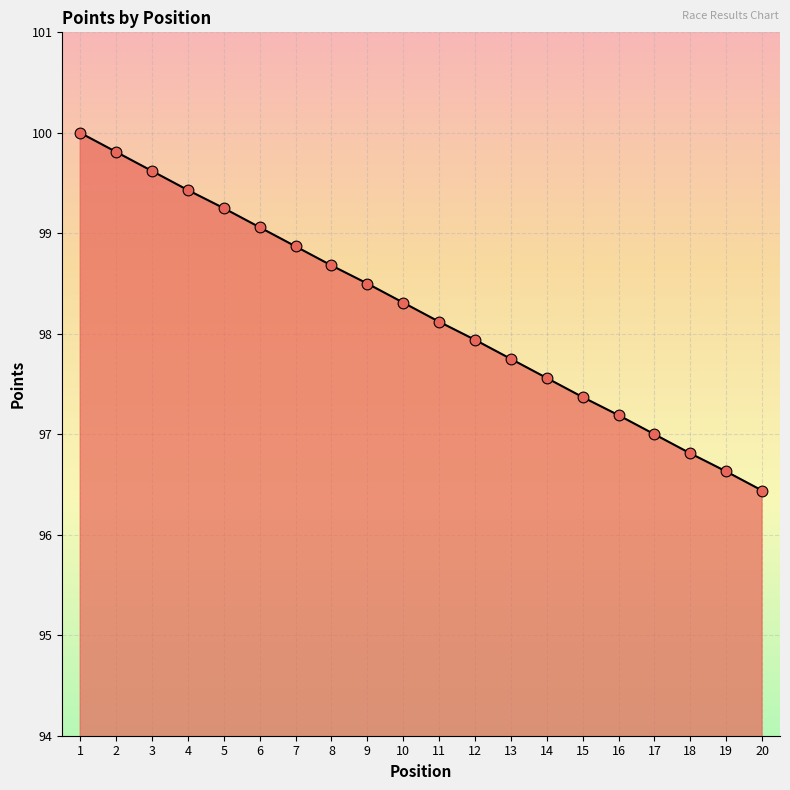

Between 13 and 19, which is larger?

13